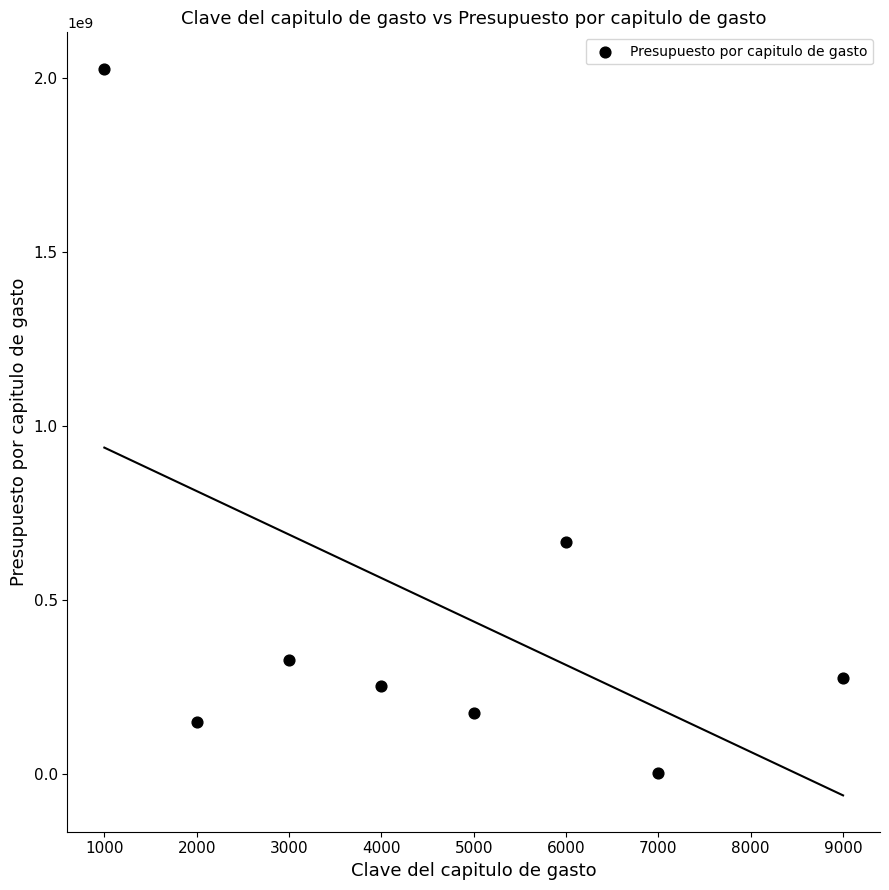

What Y value in the scatter plot is closest to 1014058412?

665467116.8